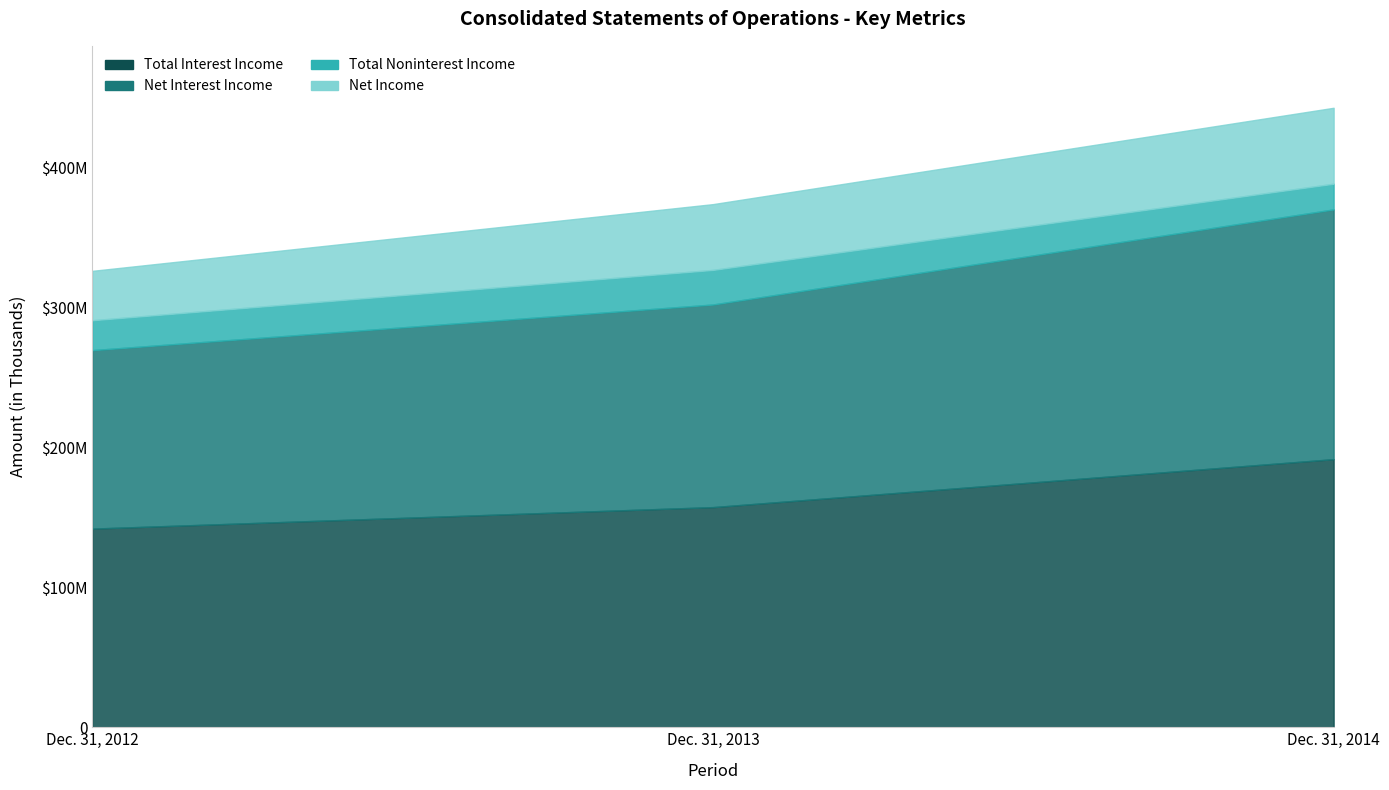

Reading left to right, transcribe all the data shown in this chart.

Total Interest Income: Dec. 31, 2012=141943	Dec. 31, 2013=157294	Dec. 31, 2014=191573
Net Interest Income: Dec. 31, 2012=127529	Dec. 31, 2013=144790	Dec. 31, 2014=178478
Total Noninterest Income: Dec. 31, 2012=21364	Dec. 31, 2013=24716	Dec. 31, 2014=18345
Net Income: Dec. 31, 2012=35289	Dec. 31, 2013=47007	Dec. 31, 2014=54258